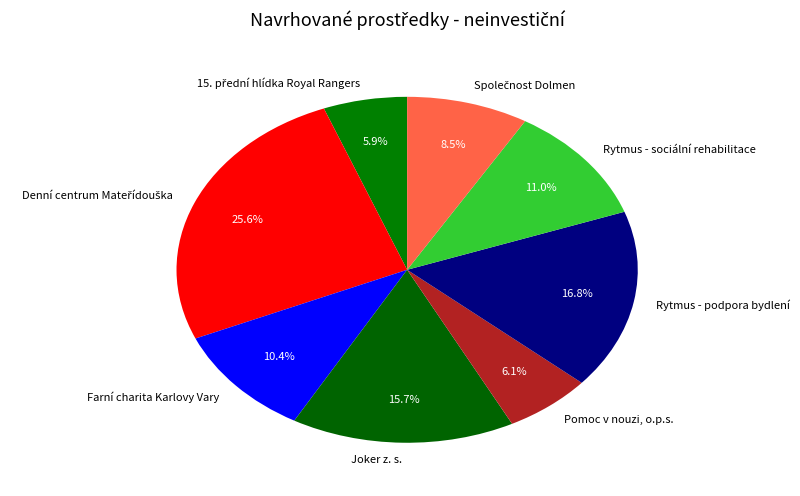

How many slices are in this pie chart?

8